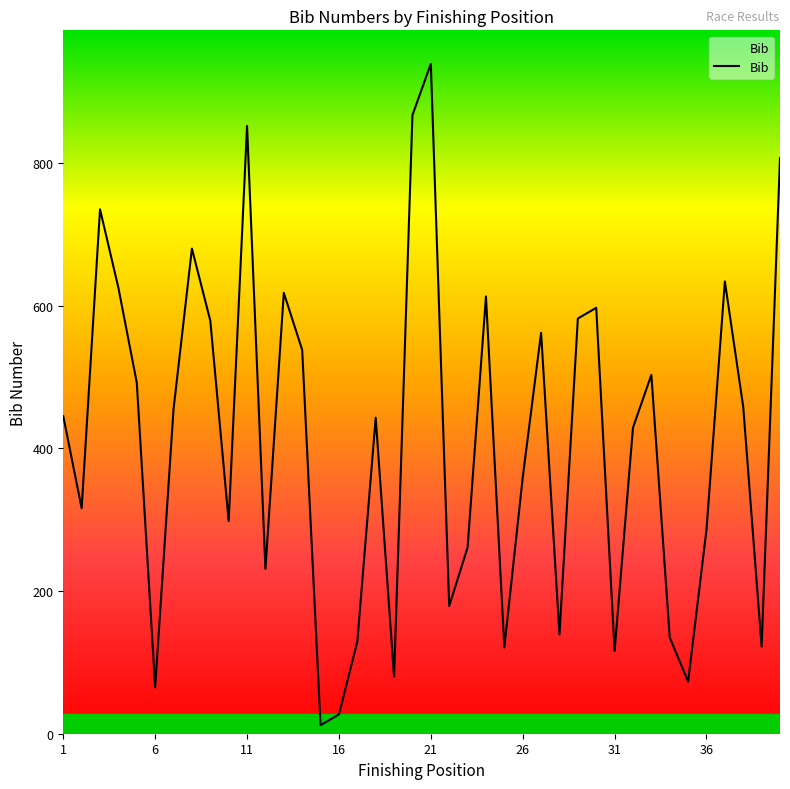

What is the greatest value displayed?

939